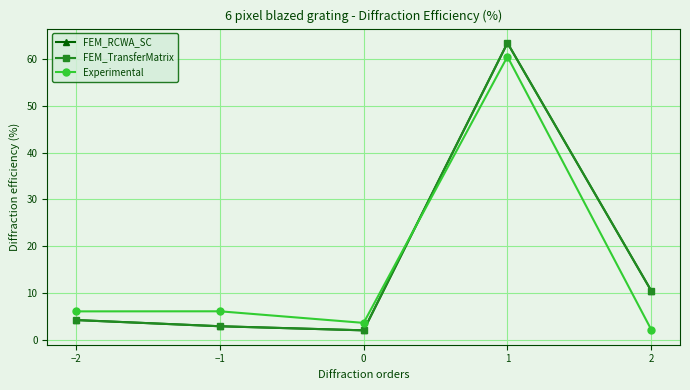

What is the lowest value of the Experimental series?

2.2